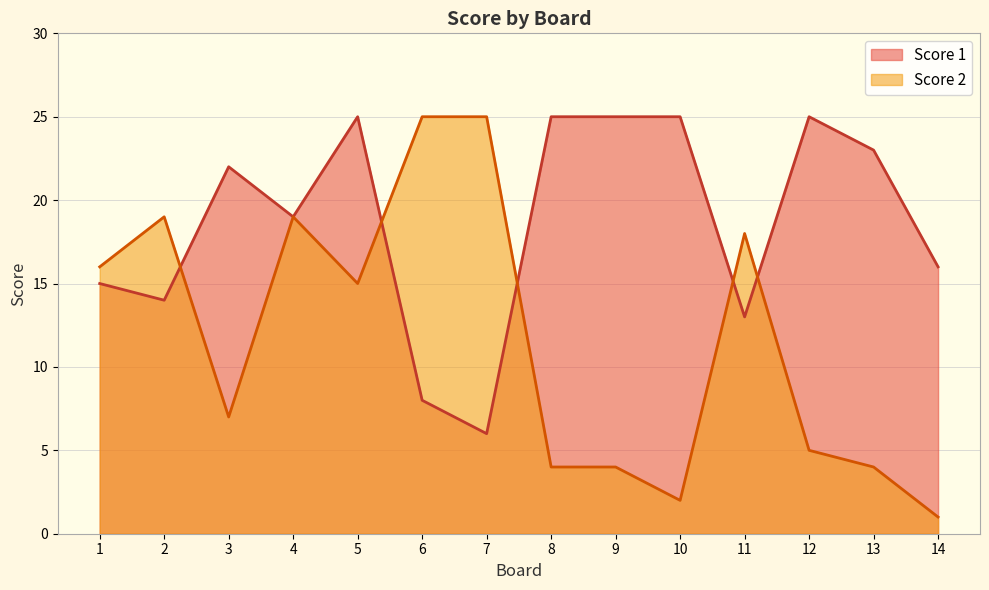

Rank the series by their maximum value, from highest to lowest.

Score 1, Score 2